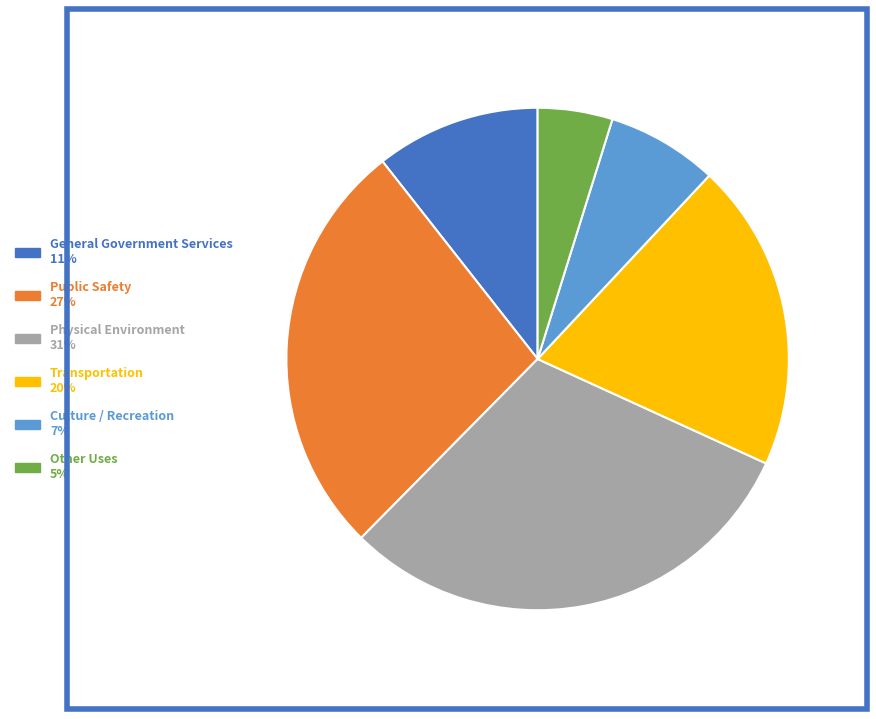

To the nearest percent, what portion does Other Uses represent?

5%